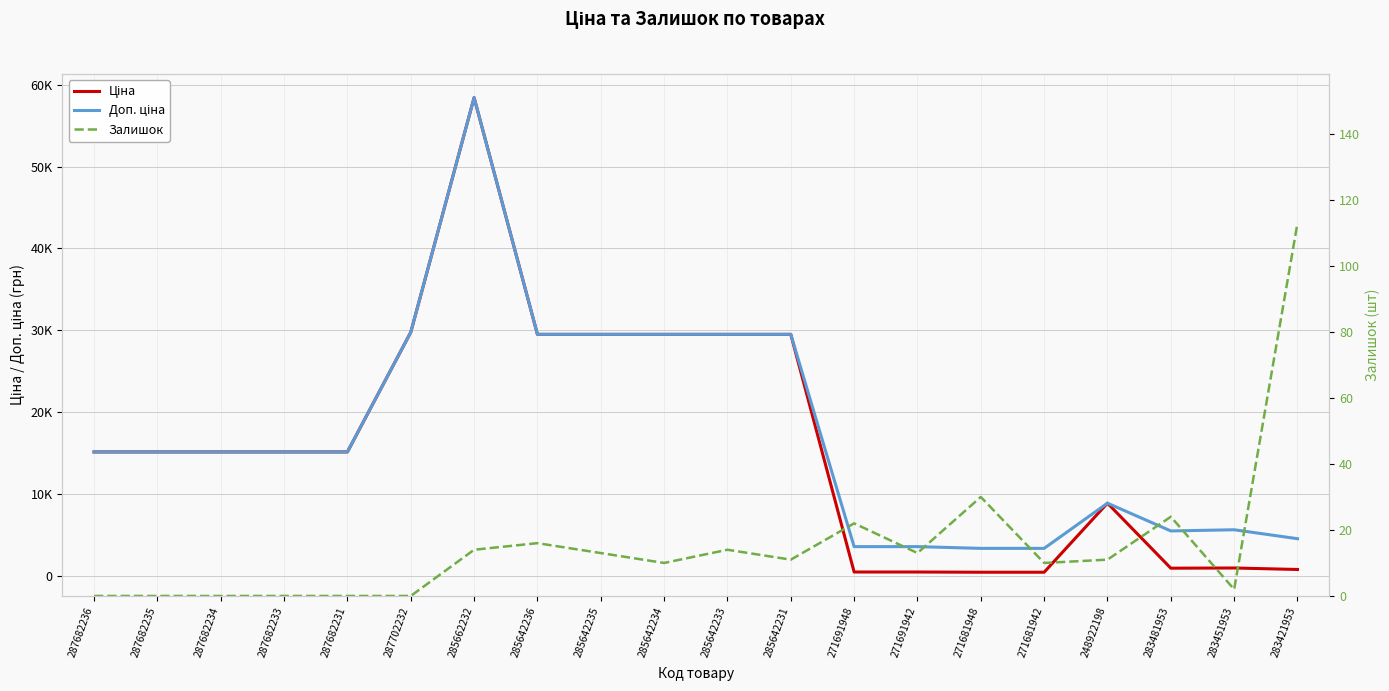

At which category does Залишок reach its first local valley?

285642234